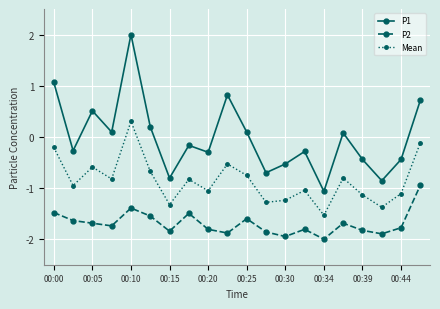

What is the average value of the P2 series?

-1.7